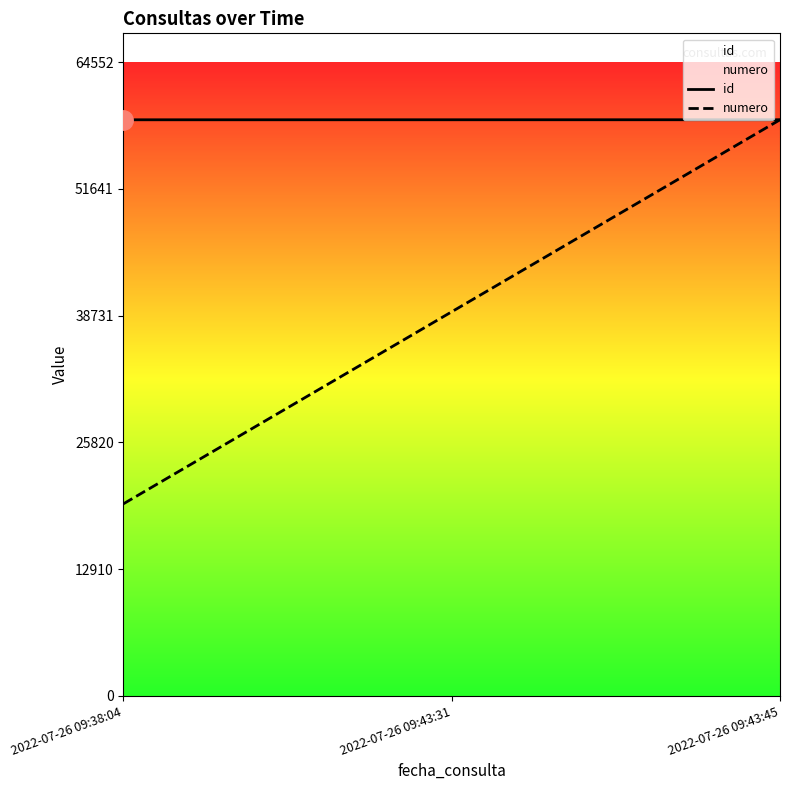

List the labels in order of id value, largest first.

2022-07-26 09:43:45, 2022-07-26 09:43:31, 2022-07-26 09:38:04